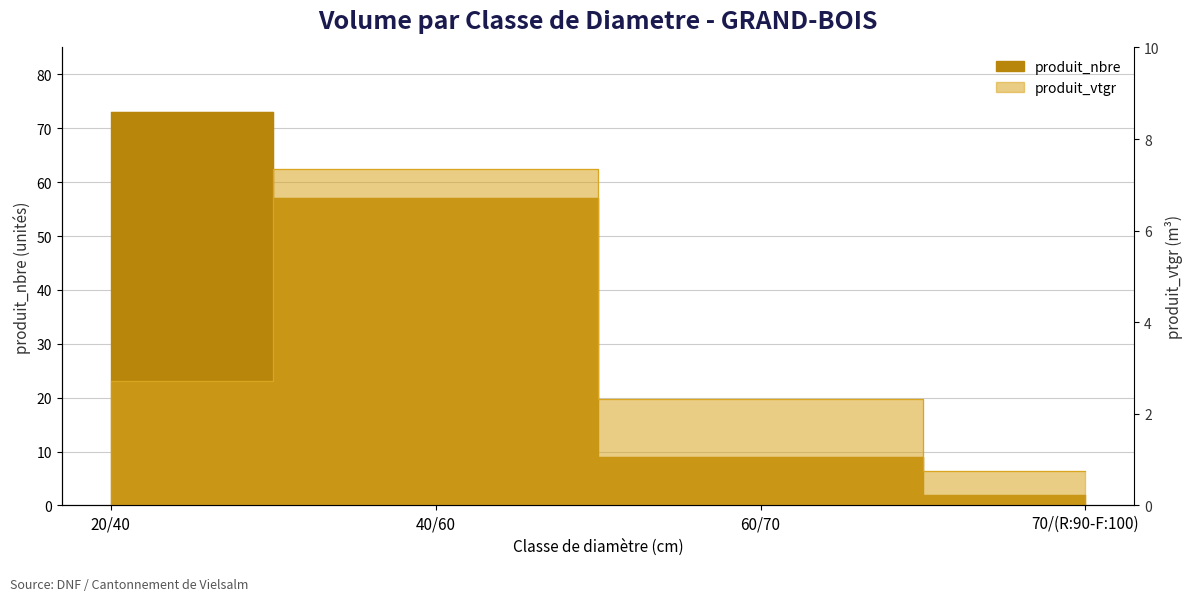

What is the maximum value shown in the chart?

73.0